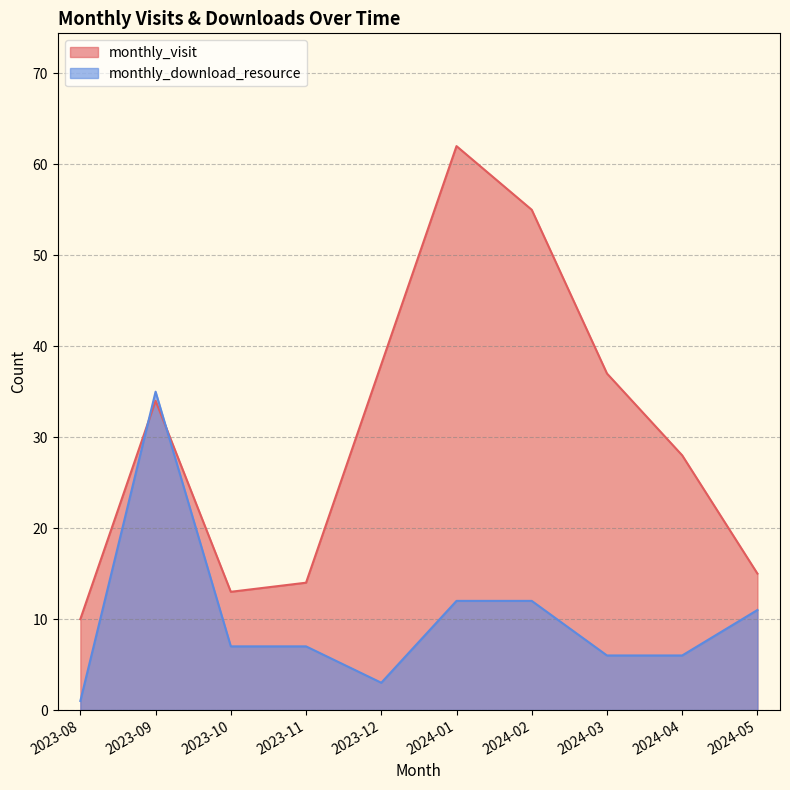

What is the total value across all series at 2023-12?

41